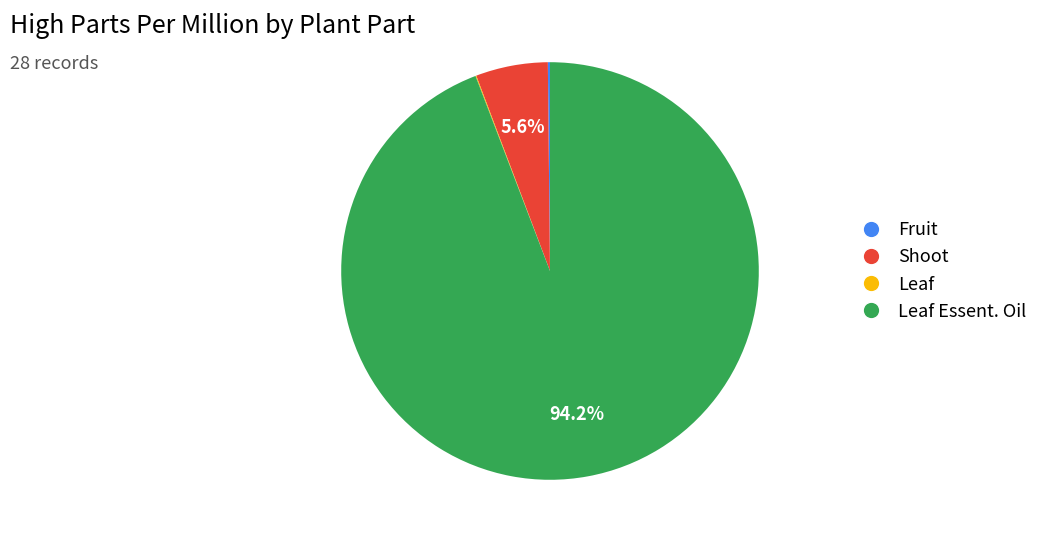

Is there a majority slice in this chart?

Yes